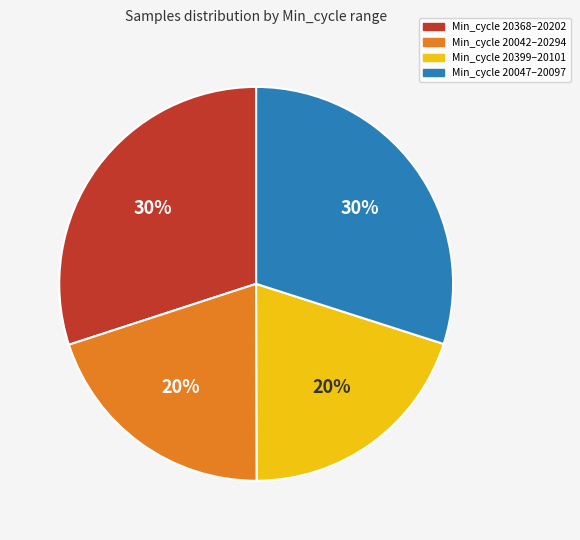

Count the number of slices in the pie.

4